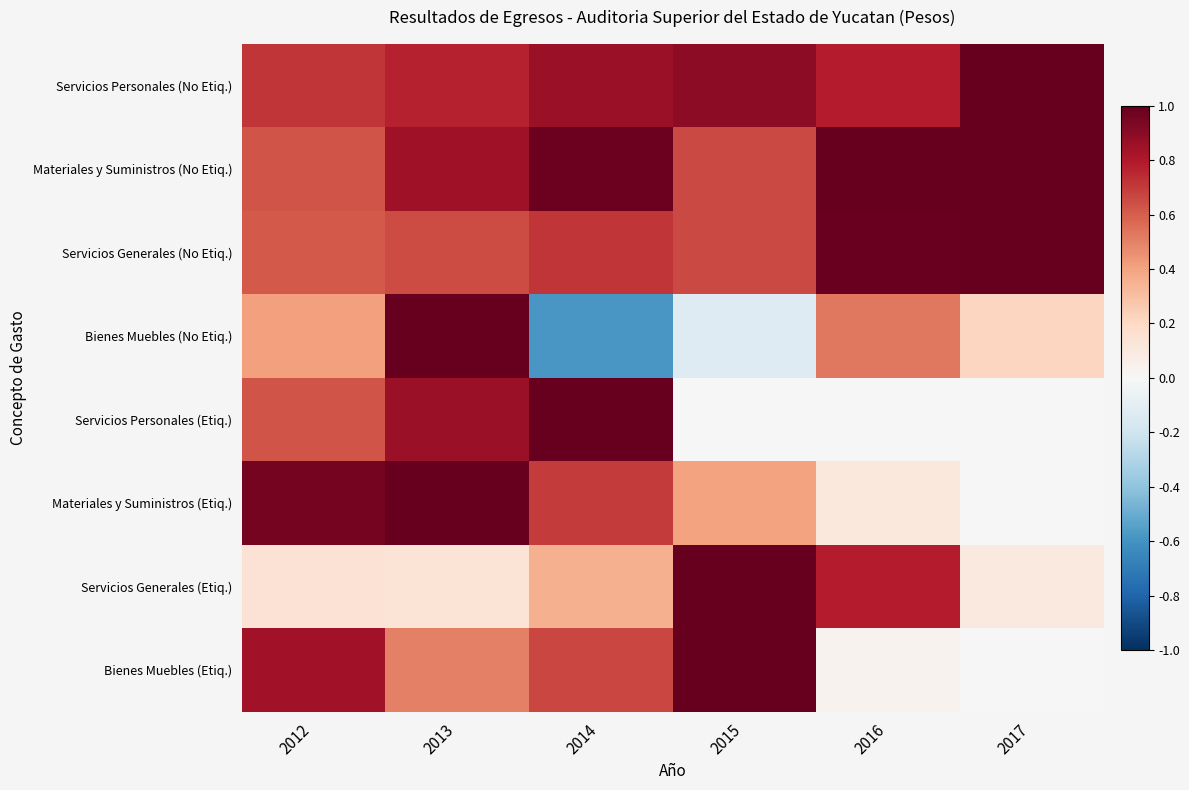

List the series in order of their peak value, lowest first.

Servicios Personales (No Etiq.), Materiales y Suministros (No Etiq.), Servicios Generales (No Etiq.), Bienes Muebles (No Etiq.), Servicios Personales (Etiq.), Materiales y Suministros (Etiq.), Servicios Generales (Etiq.), Bienes Muebles (Etiq.)